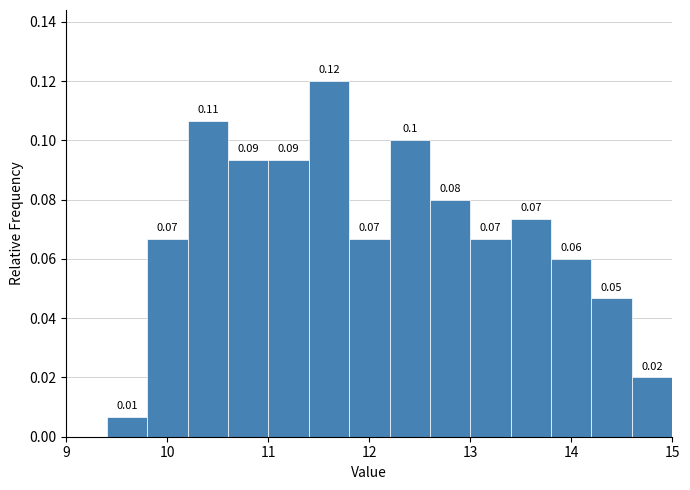

Which range on the x-axis has the tallest bar?

11.4 to 11.8